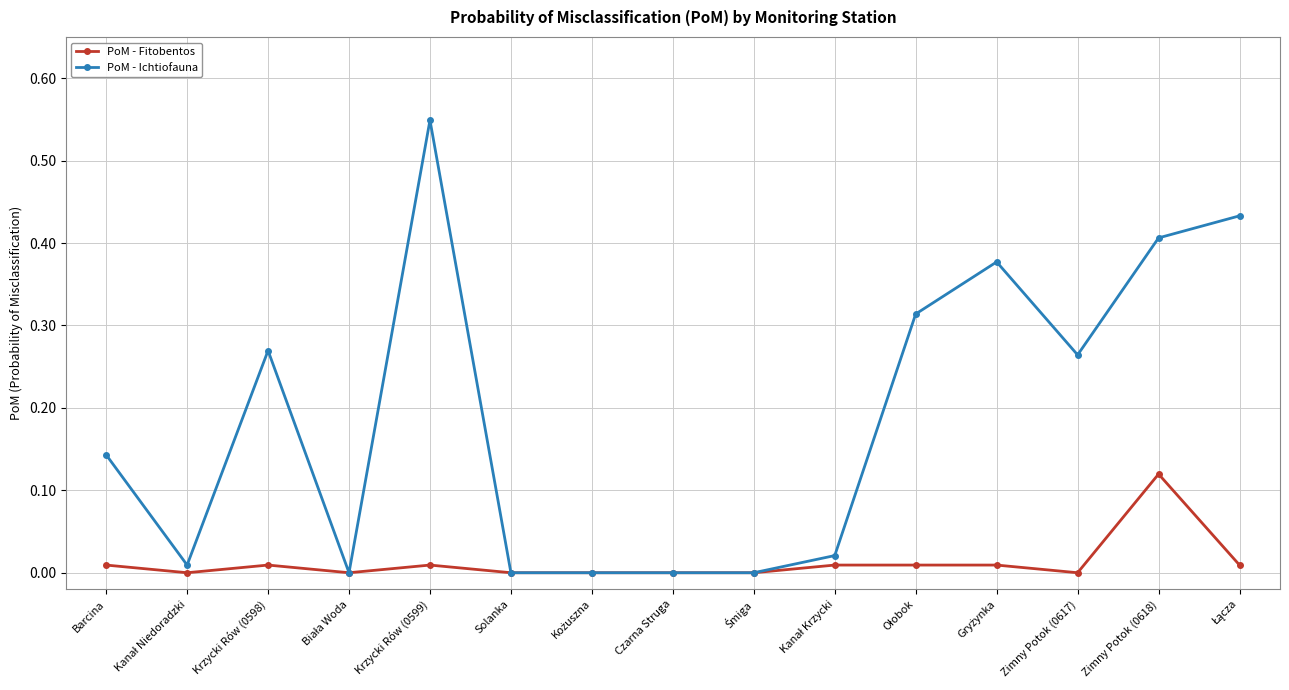

What is the sum of all PoM - Ichtiofauna values?

2.8